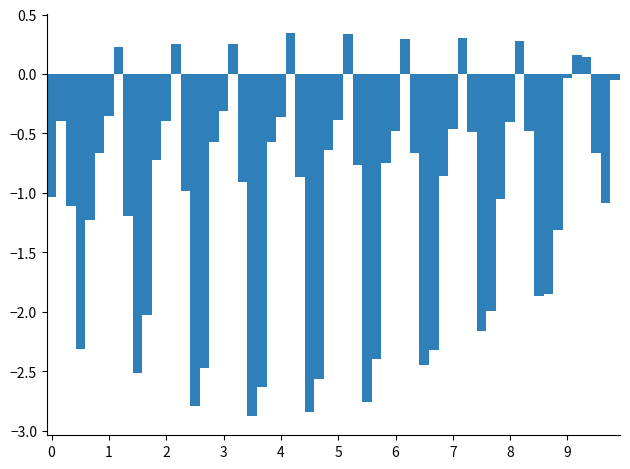

What is the minimum value shown in the chart?

-2.9